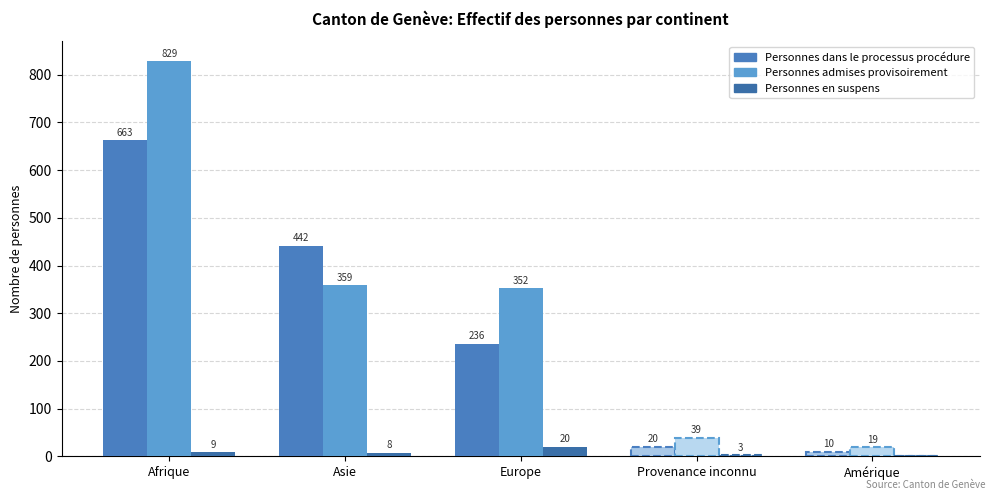

What is the label of the 1st bar from the left?

Afrique